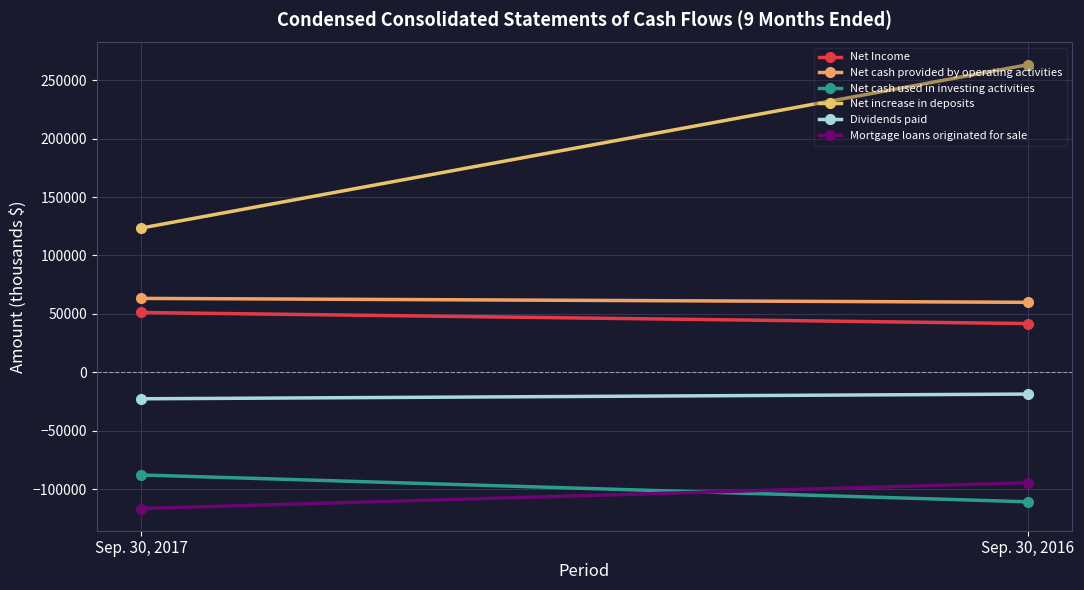

What is the approximate value of Dividends paid at Sep. 30, 2017, to the nearest 50?

-22700